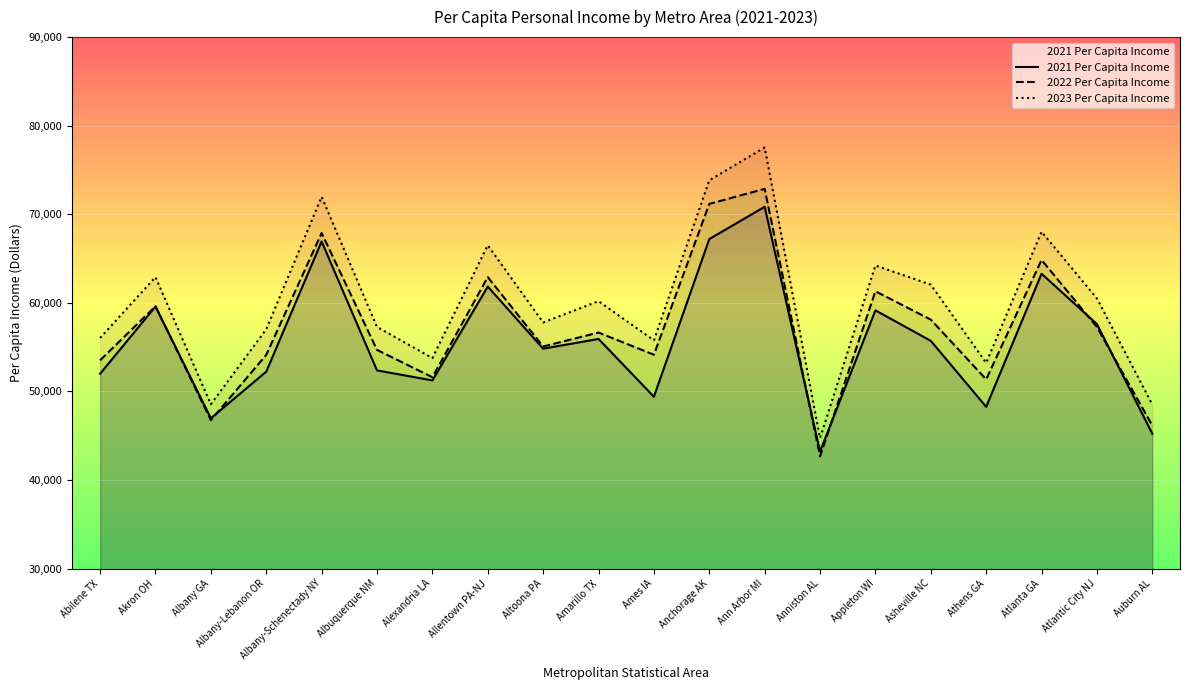

At which label does 2023 Per Capita Income first exceed 60182?

Akron OH